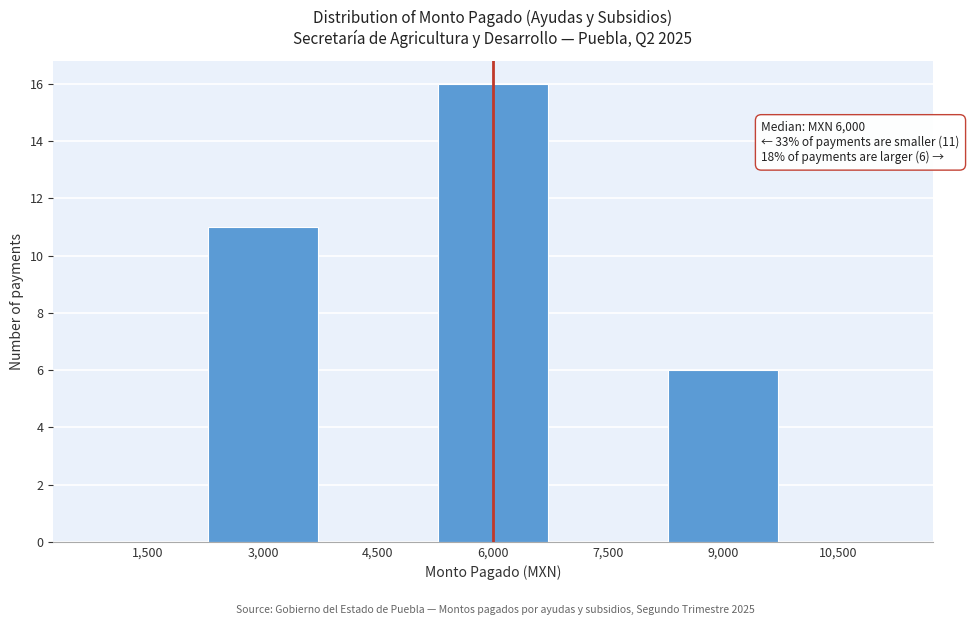

Reading left to right, transcribe all the data shown in this chart.

1,500=0	3,000=11	4,500=0	6,000=16	7,500=0	9,000=6	10,500=0